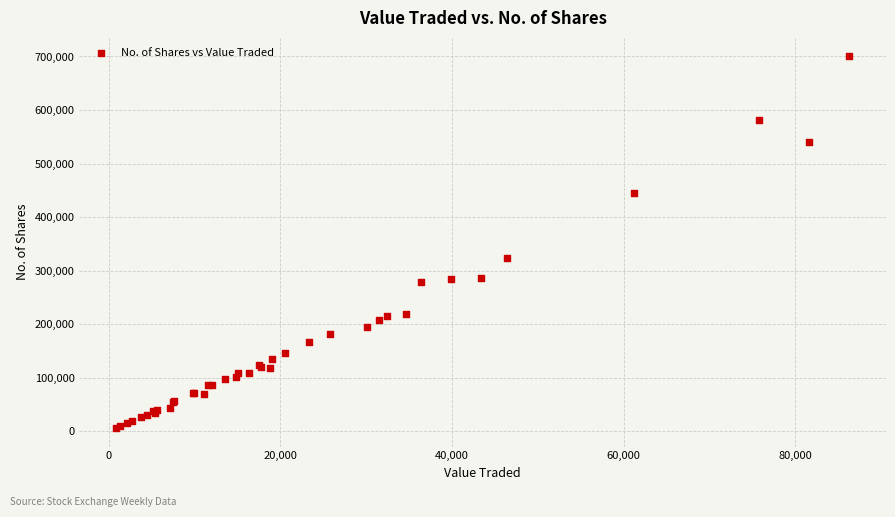

What Y value in the scatter plot is closest to 352979?

324426